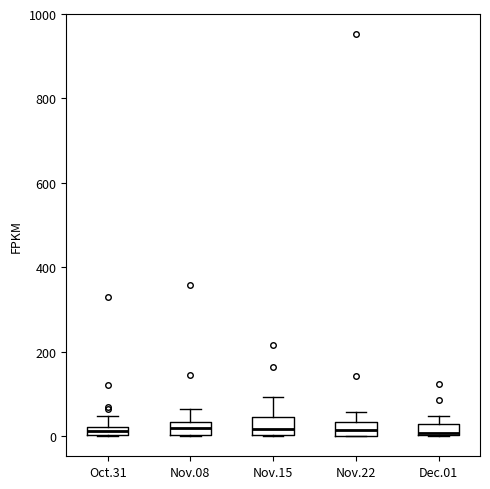

Where does the median line of the box for Nov.22 sit on the y-axis? The values are not printed on the chart, so give them approximately, as read against the axis.

20